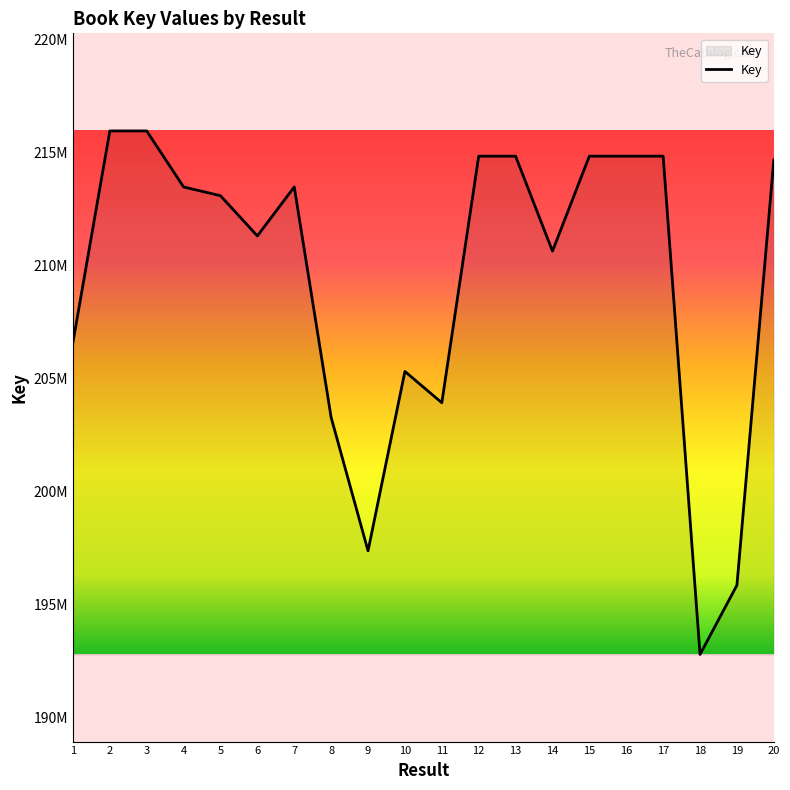

Does the chart display data point markers on the line(s)?

No